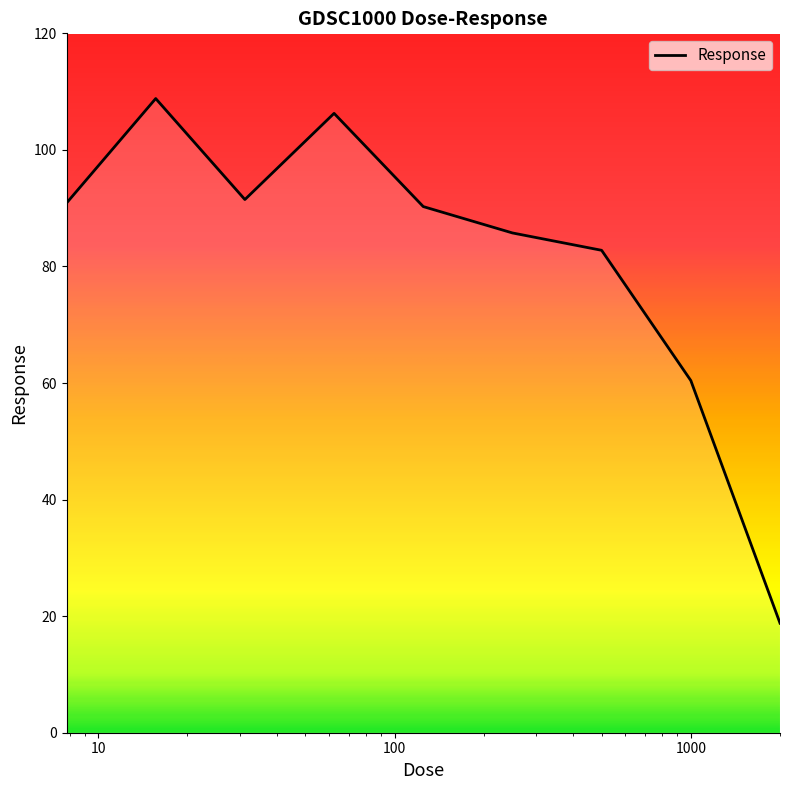

What is the difference between the maximum and minimum values?

90.0